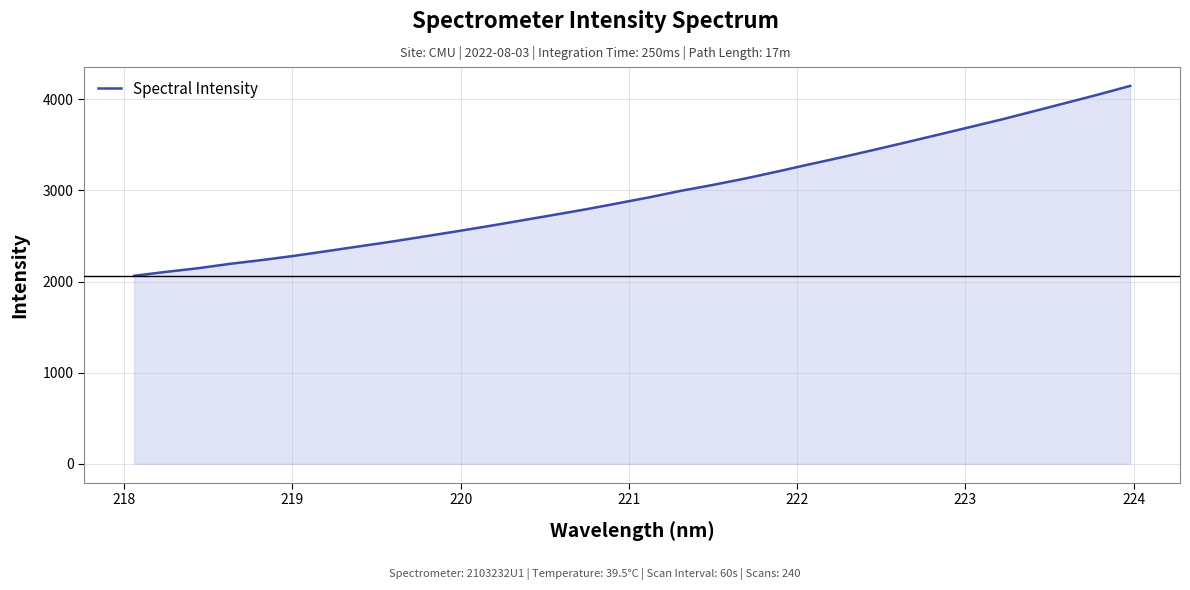

What is the smallest value displayed?

2062.7